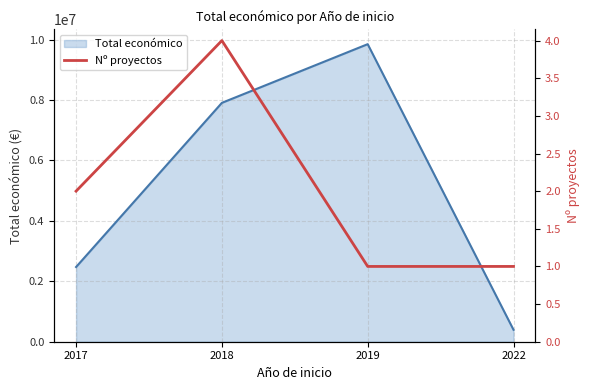

How many data points are above 2?

1